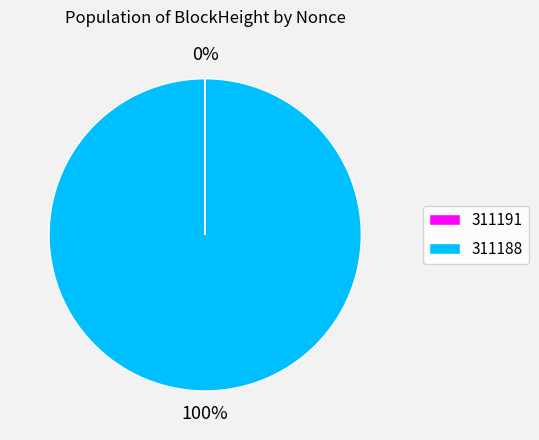

To the nearest percent, what percentage of the pie is 311188?

100%